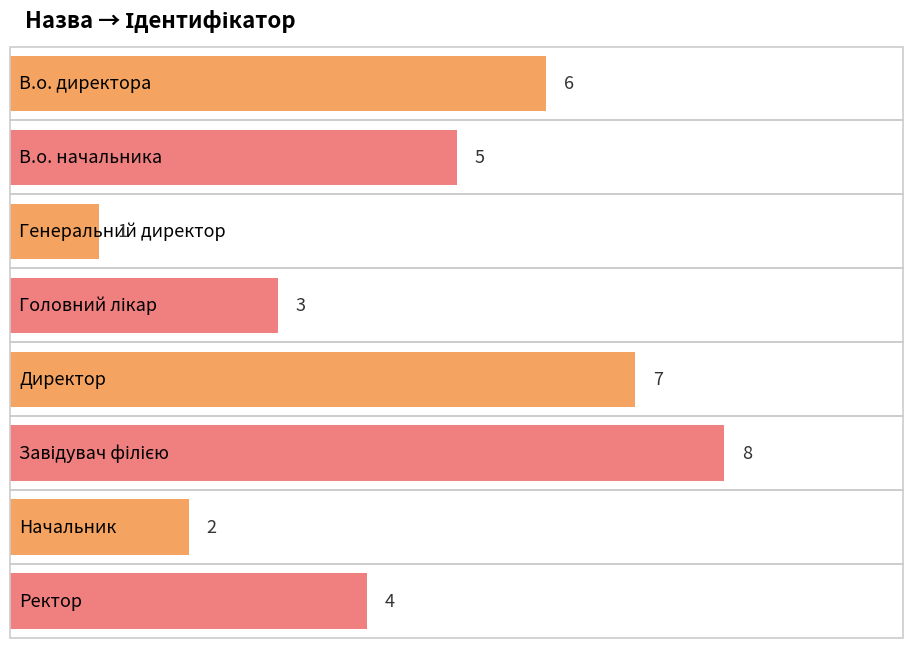

What is the difference between the maximum and minimum values?

7